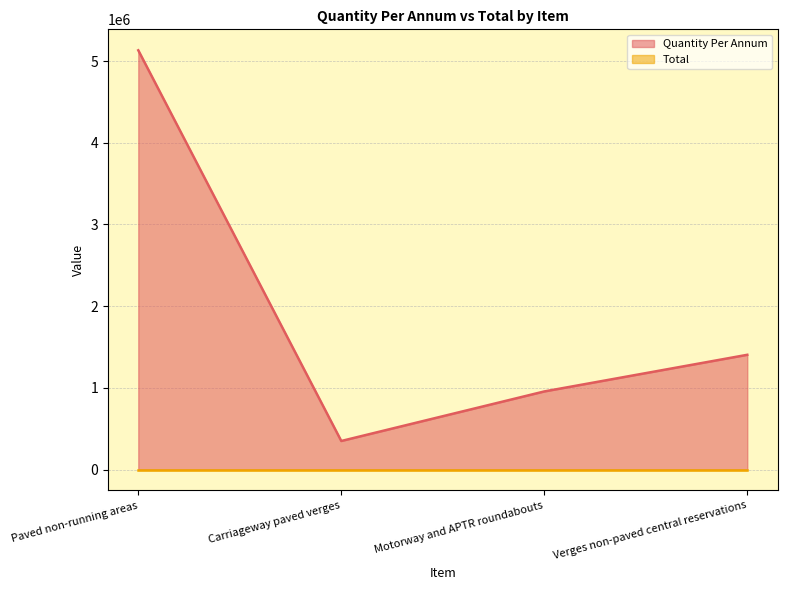

Does the chart have visible grid lines?

Yes